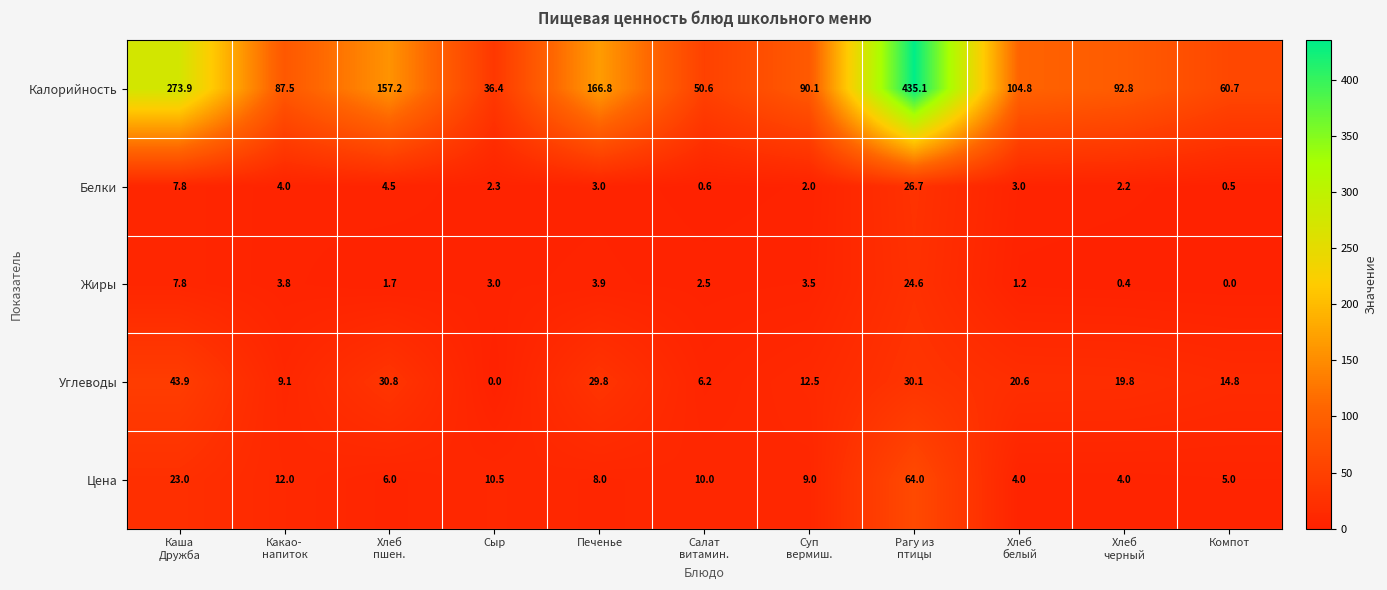

What is the average value of the Калорийность series?

141.4